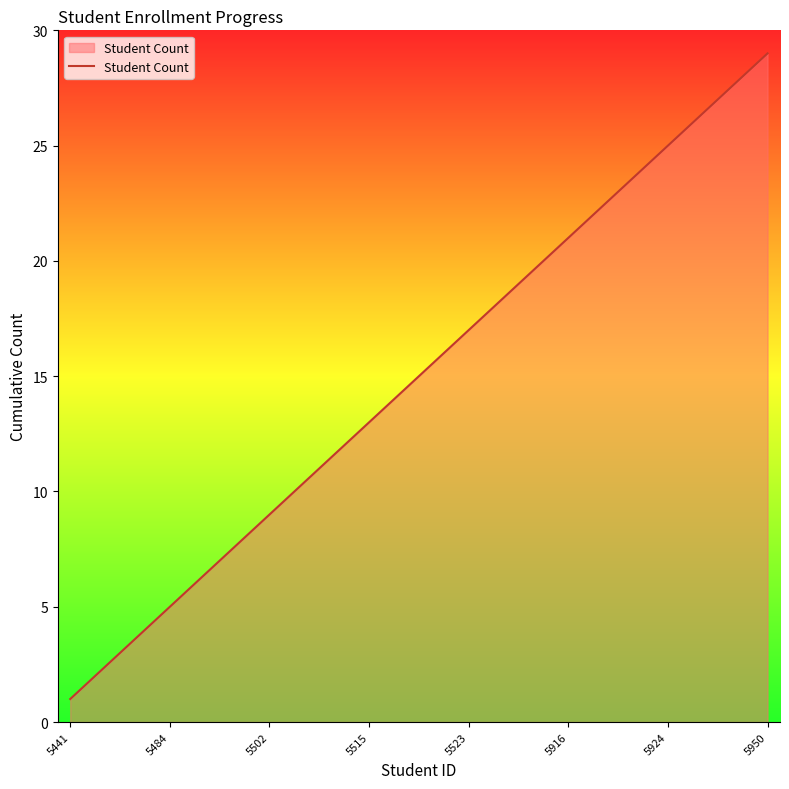

What is the difference between the maximum and minimum values?

28